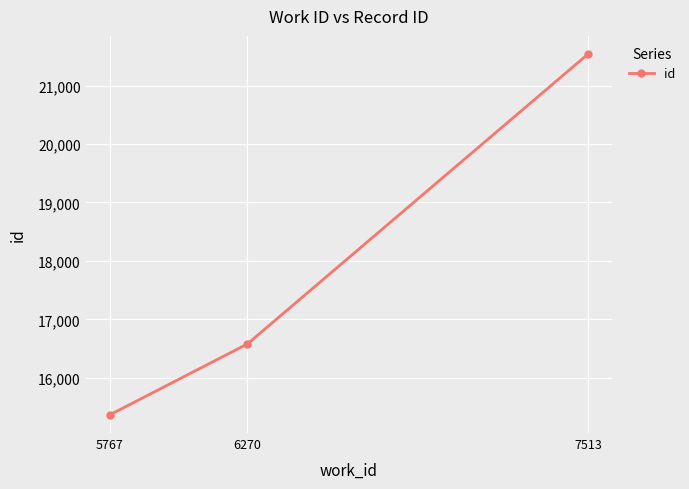

Reading left to right, extract all data points from this chart.

15364	16579	21540